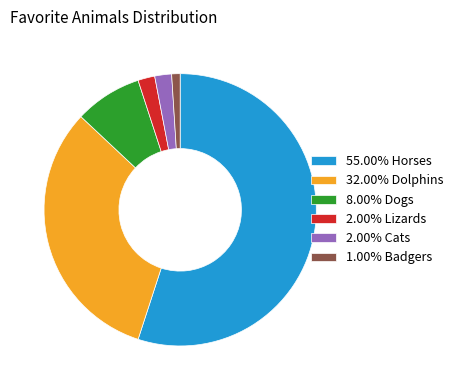

Does any single category account for the majority?

Yes